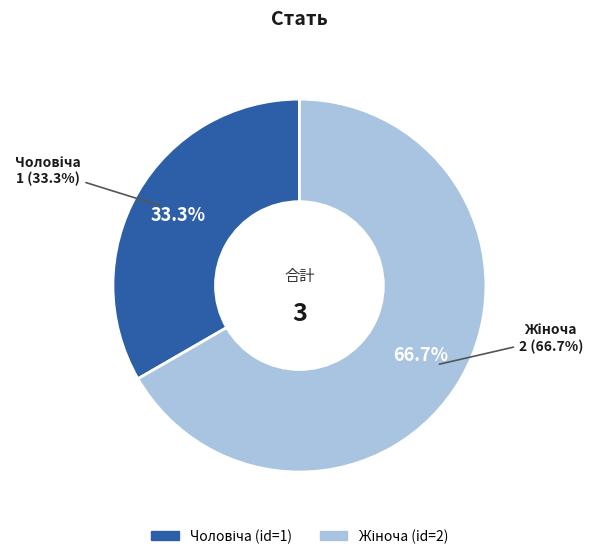

The Жіноча slice represents 67% of the pie. True or false?

True